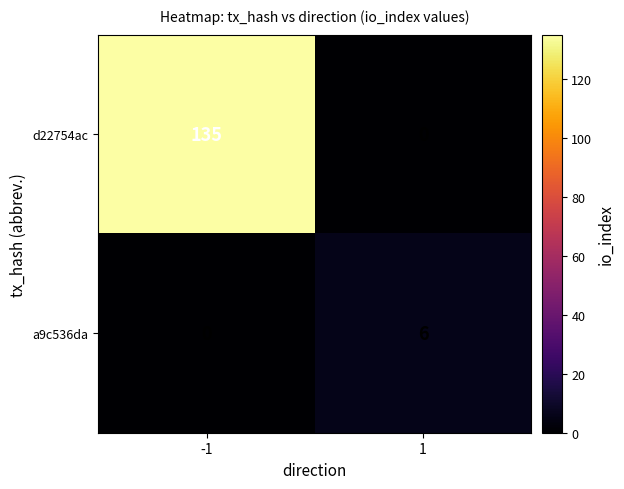

Reading right to left, extract all data points from this chart.

d22754ac: 1=0	-1=135
a9c536da: 1=6	-1=0